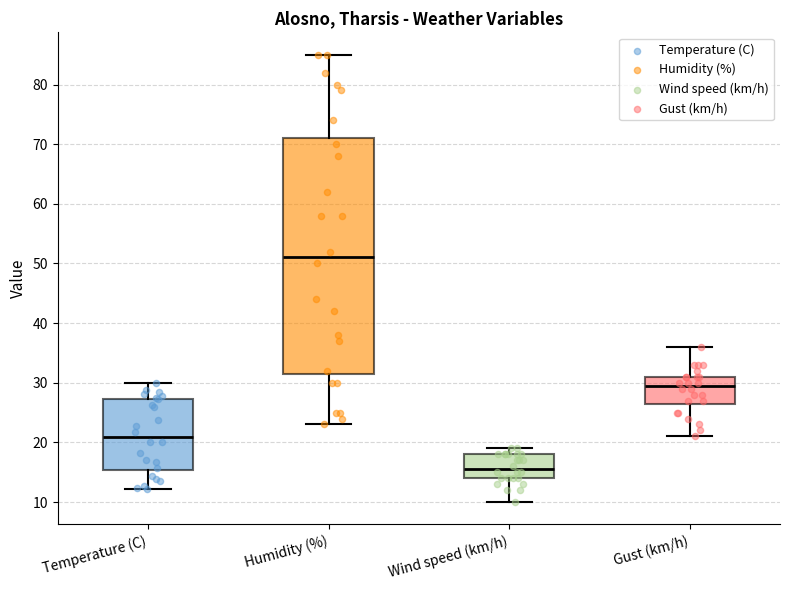

Where is the lower edge of the box for Humidity (%) on the y-axis? The values are not printed on the chart, so give them approximately, as read against the axis.

32